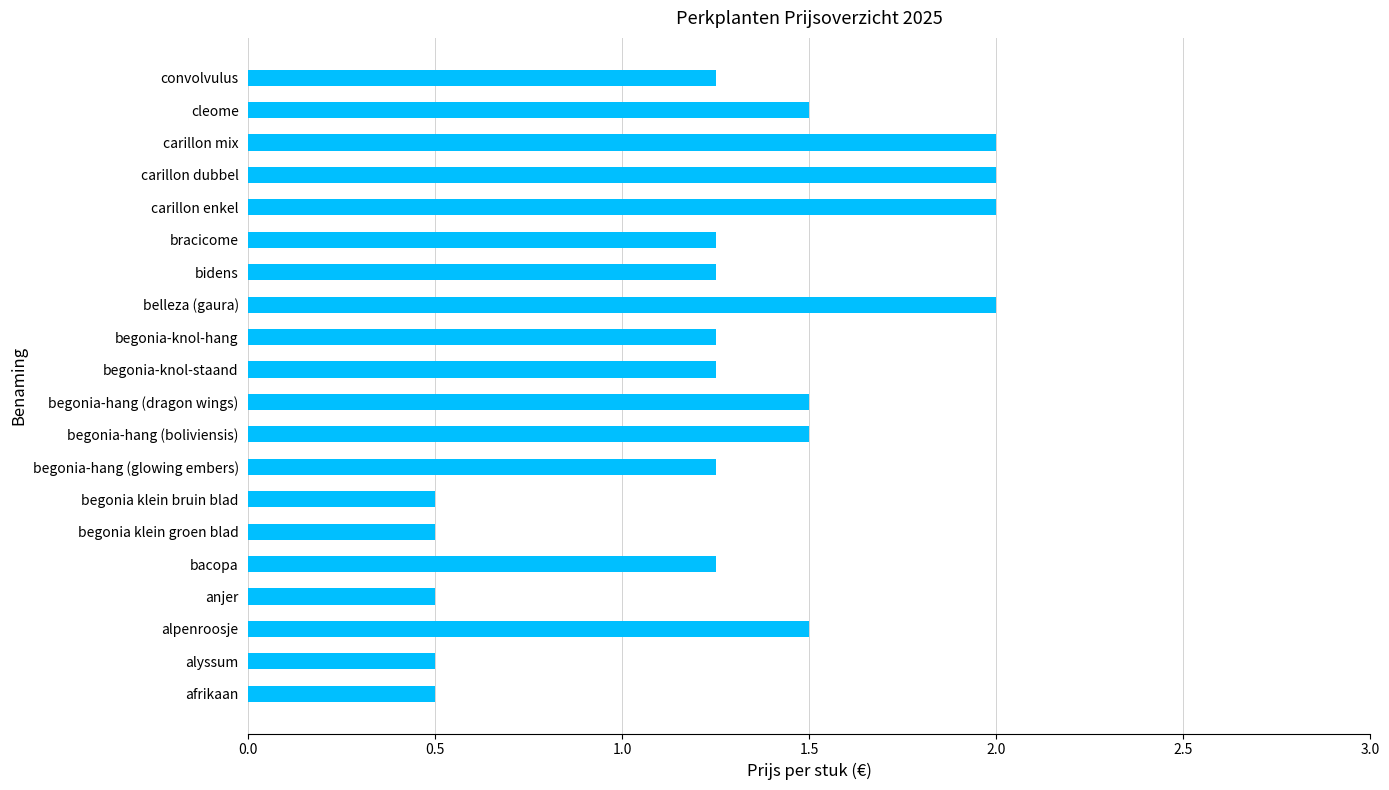

Is it true that the value at begonia klein bruin blad is 0.5?

True